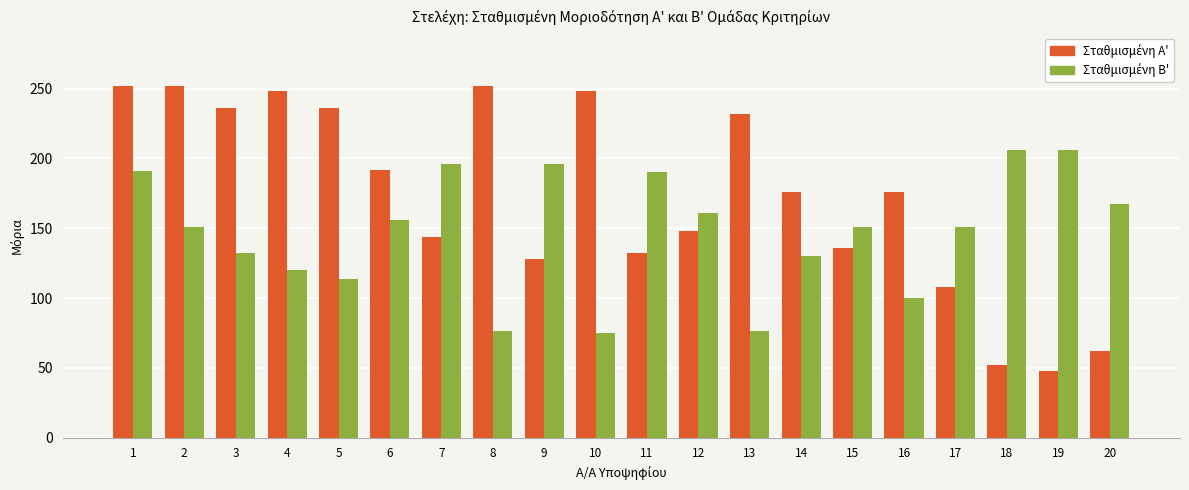

What is the spread (max minus min) of values at 3?

103.5